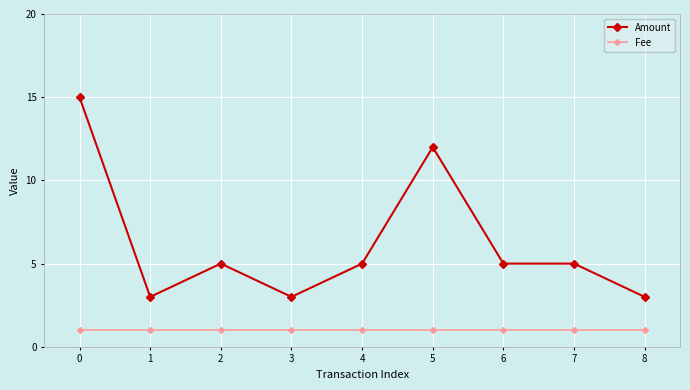

What is the value of the Amount point at the 6th from the left?

12